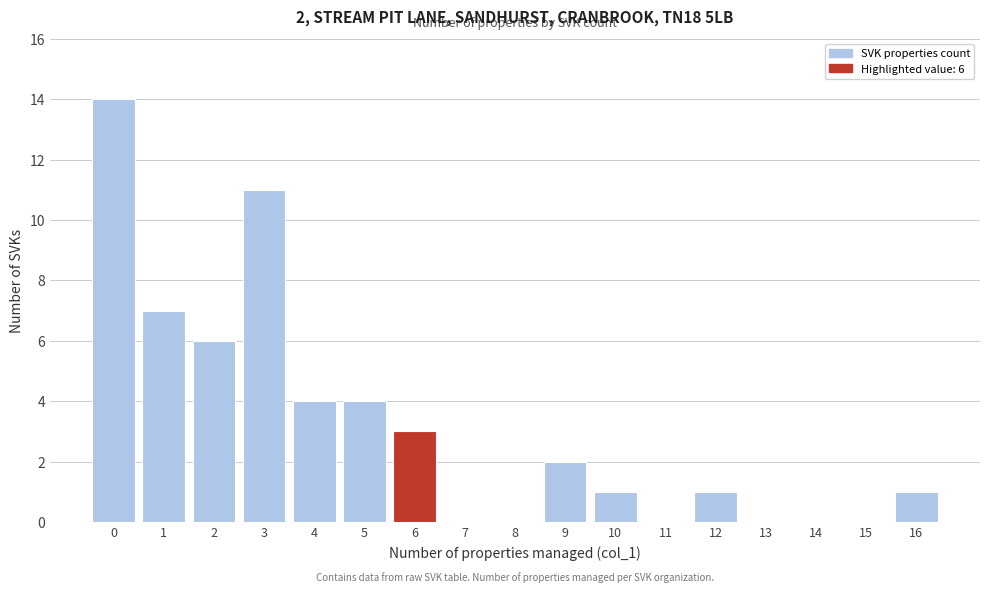

Reading left to right, list all the values displayed in this chart.

0=14	1=7	2=6	3=11	4=4	5=4	6=3	7=0	8=0	9=2	10=1	11=0	12=1	13=0	14=0	15=0	16=1